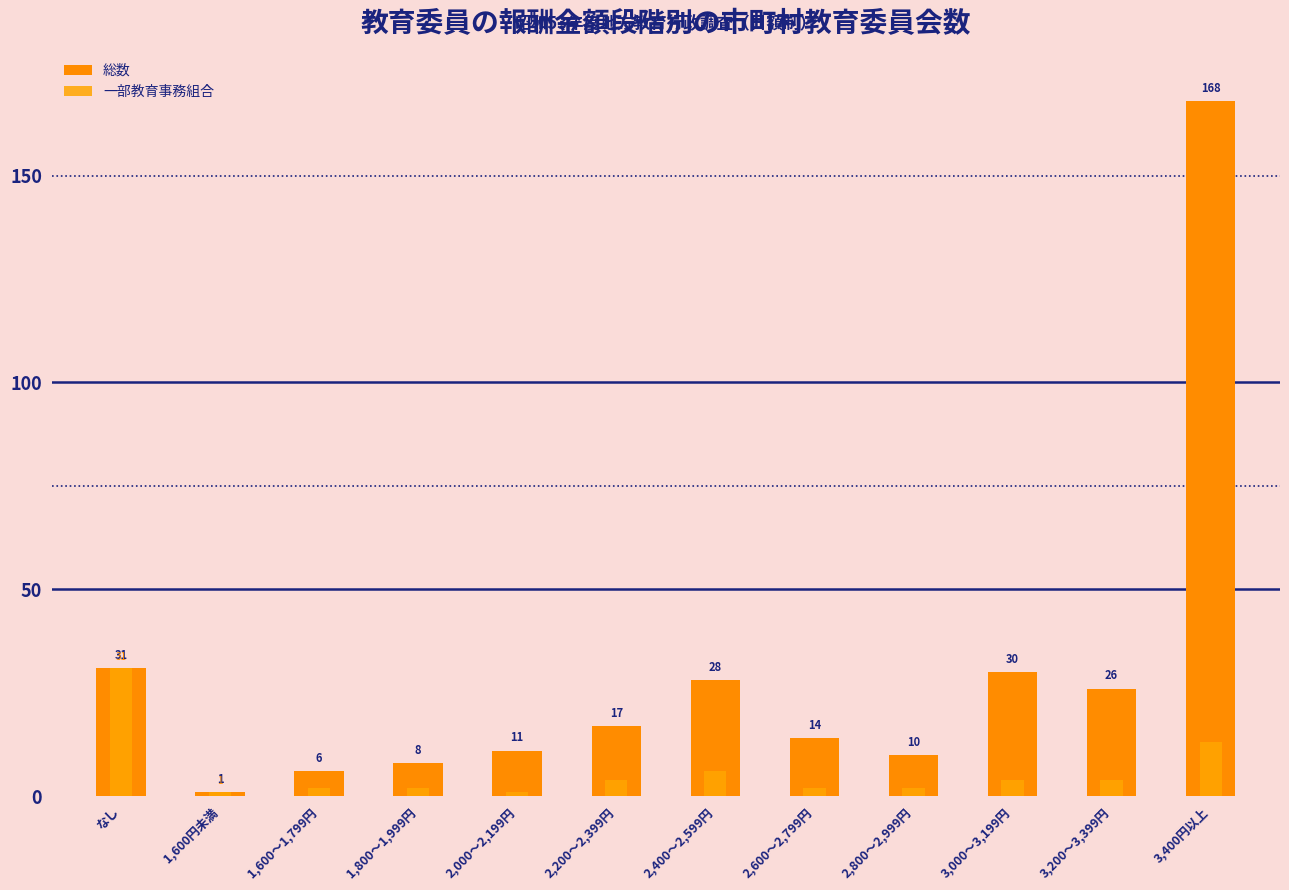

At how many categories does at least one series exceed 106?

1